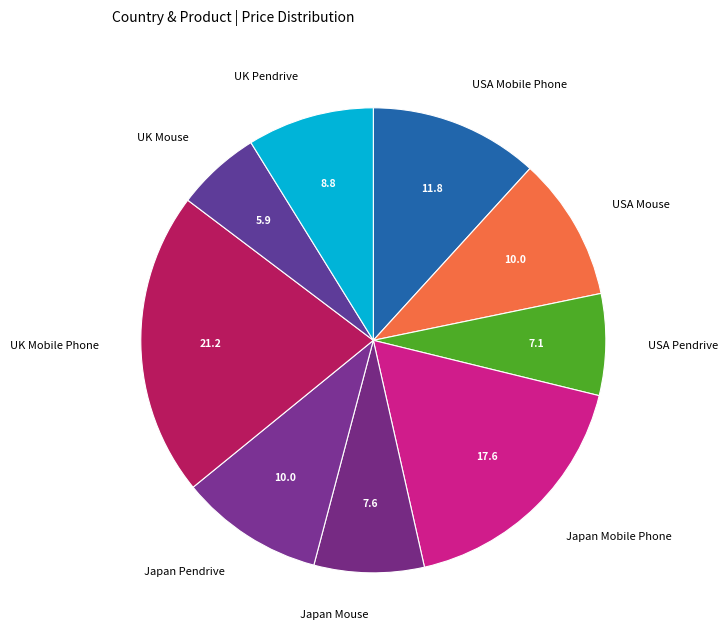

Does any single category account for the majority?

No